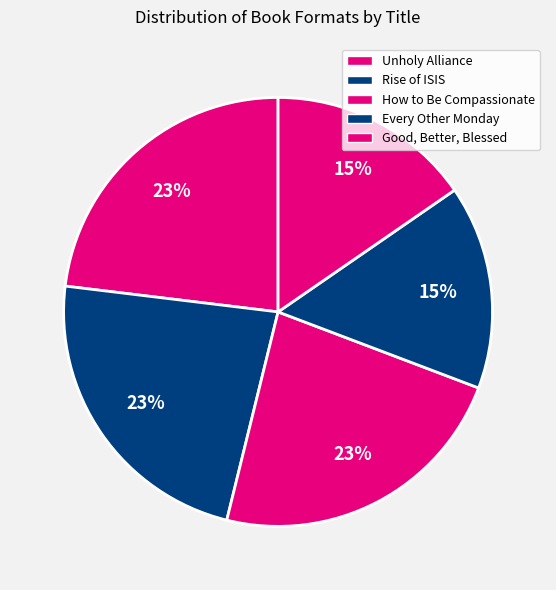

What is the smallest slice in the pie chart?

Every Other Monday